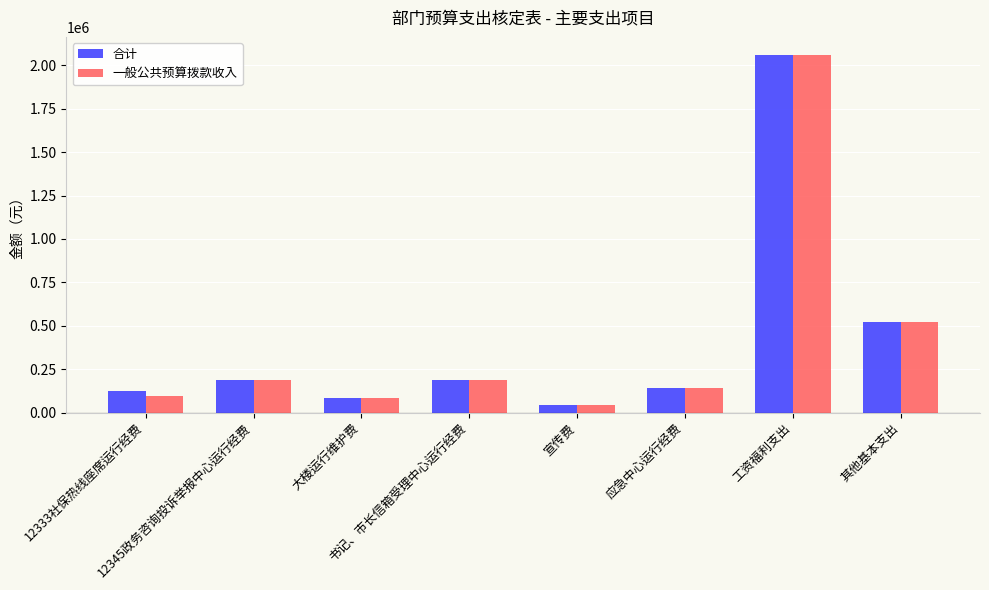

What is the label of the 2nd bar from the left?

12345政务咨询投诉举报中心运行经费